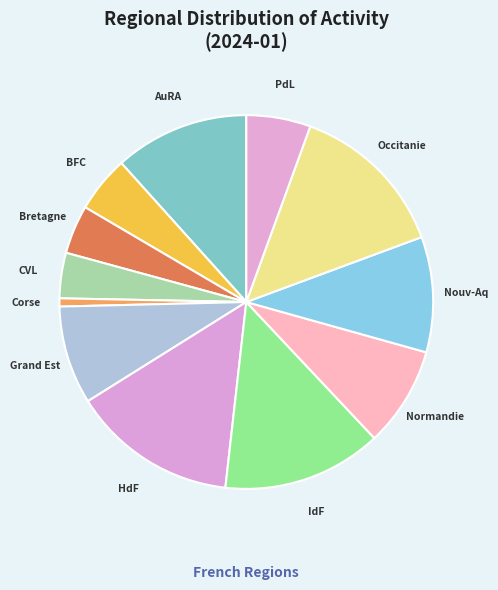

Is there any slice that represents more than half of the pie?

No